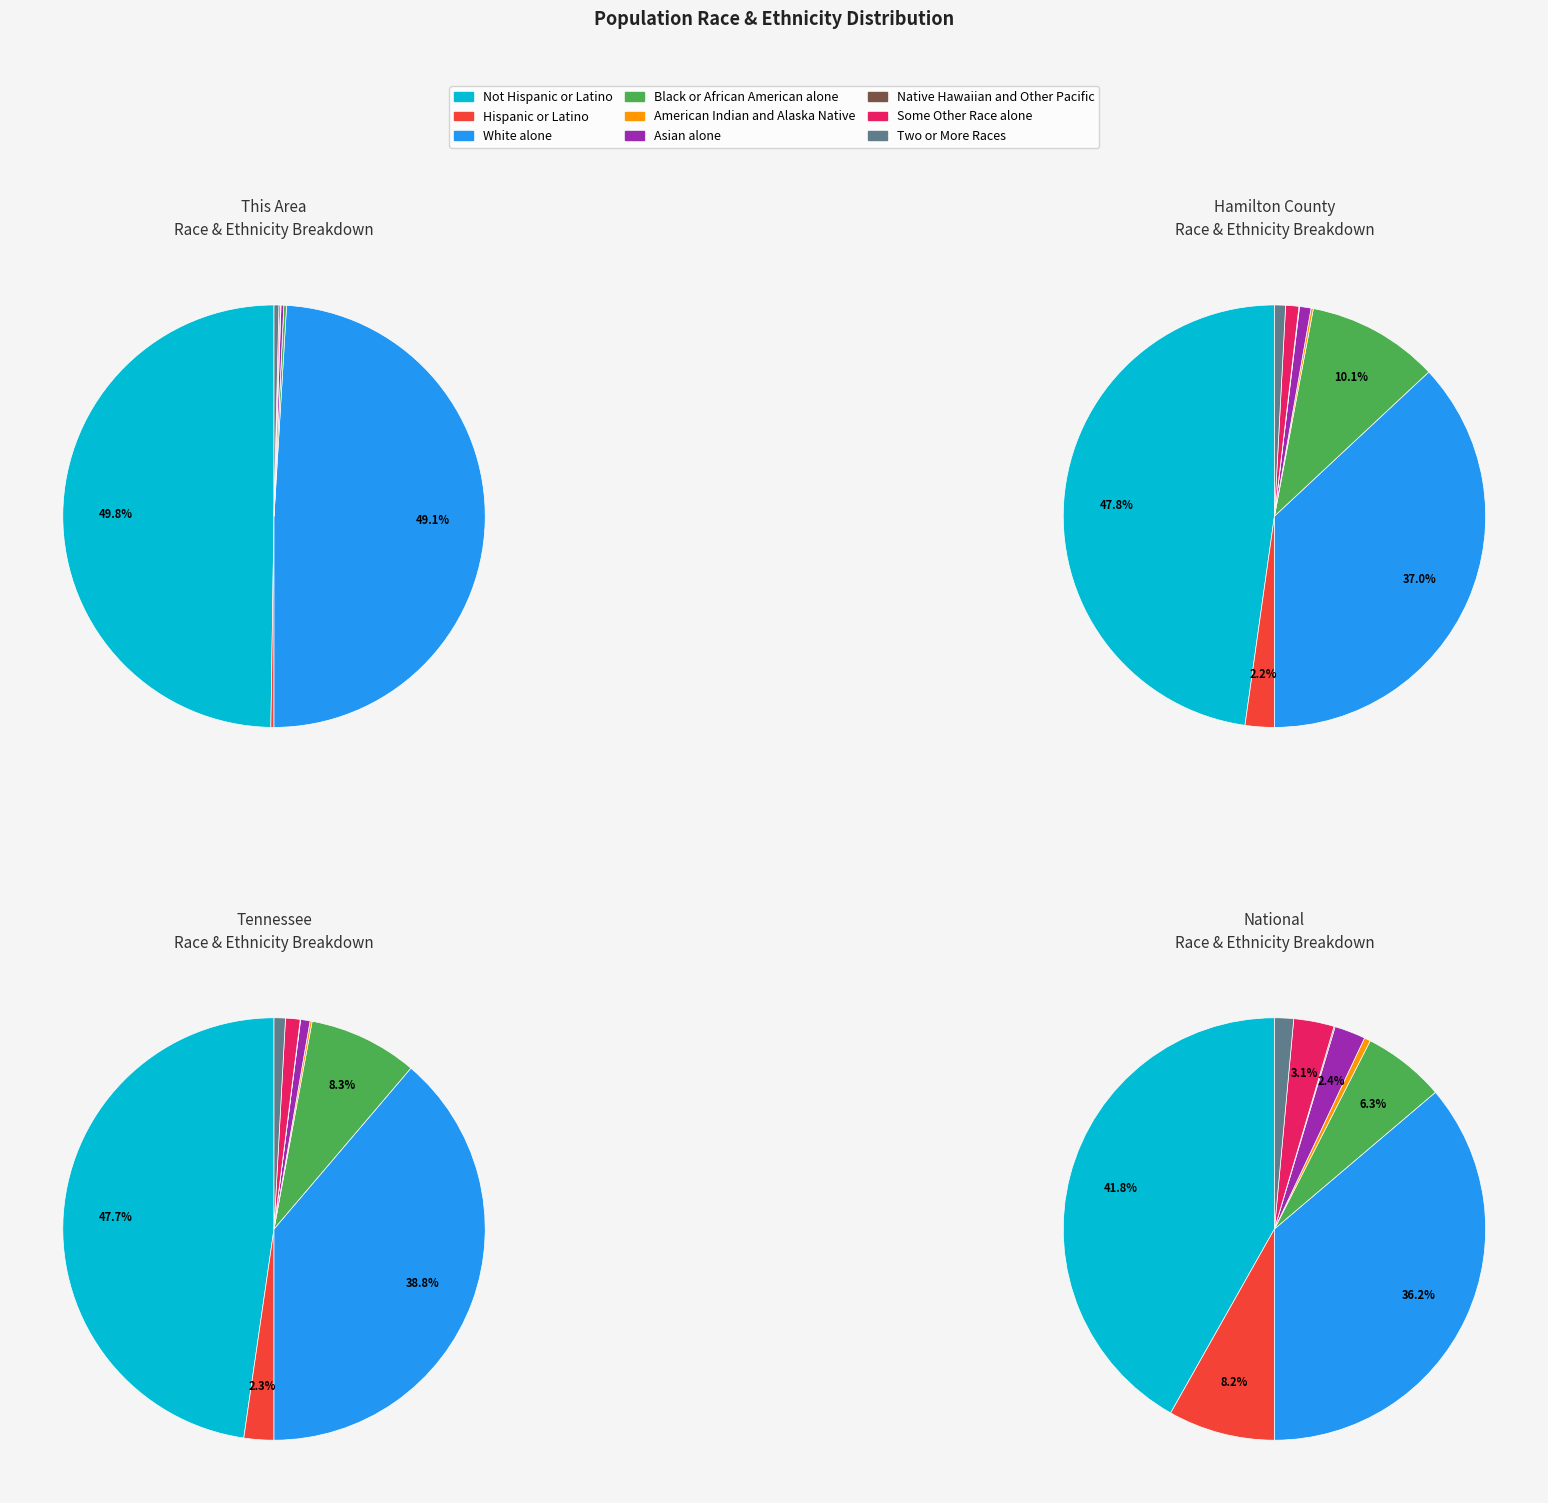

True or false: Native Hawaiian and Other Pacific accounts for 0% of the total.

True